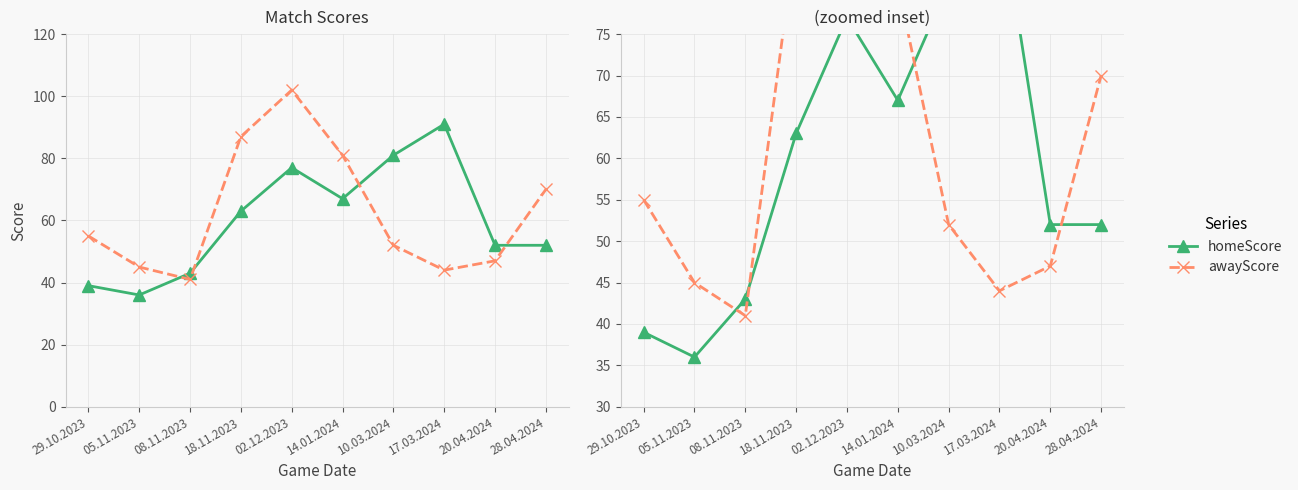

Where is awayScore nearest to the value 71?

28.04.2024